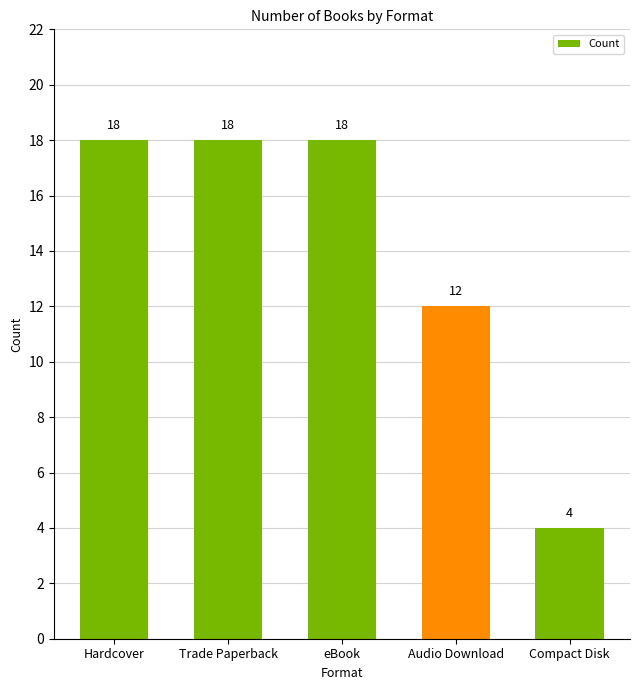

Which has a higher value, Audio Download or Compact Disk?

Audio Download